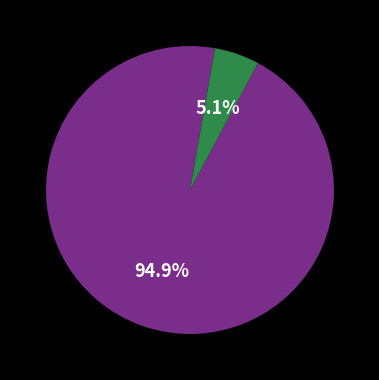

To the nearest percent, what is the average slice percentage?

50%